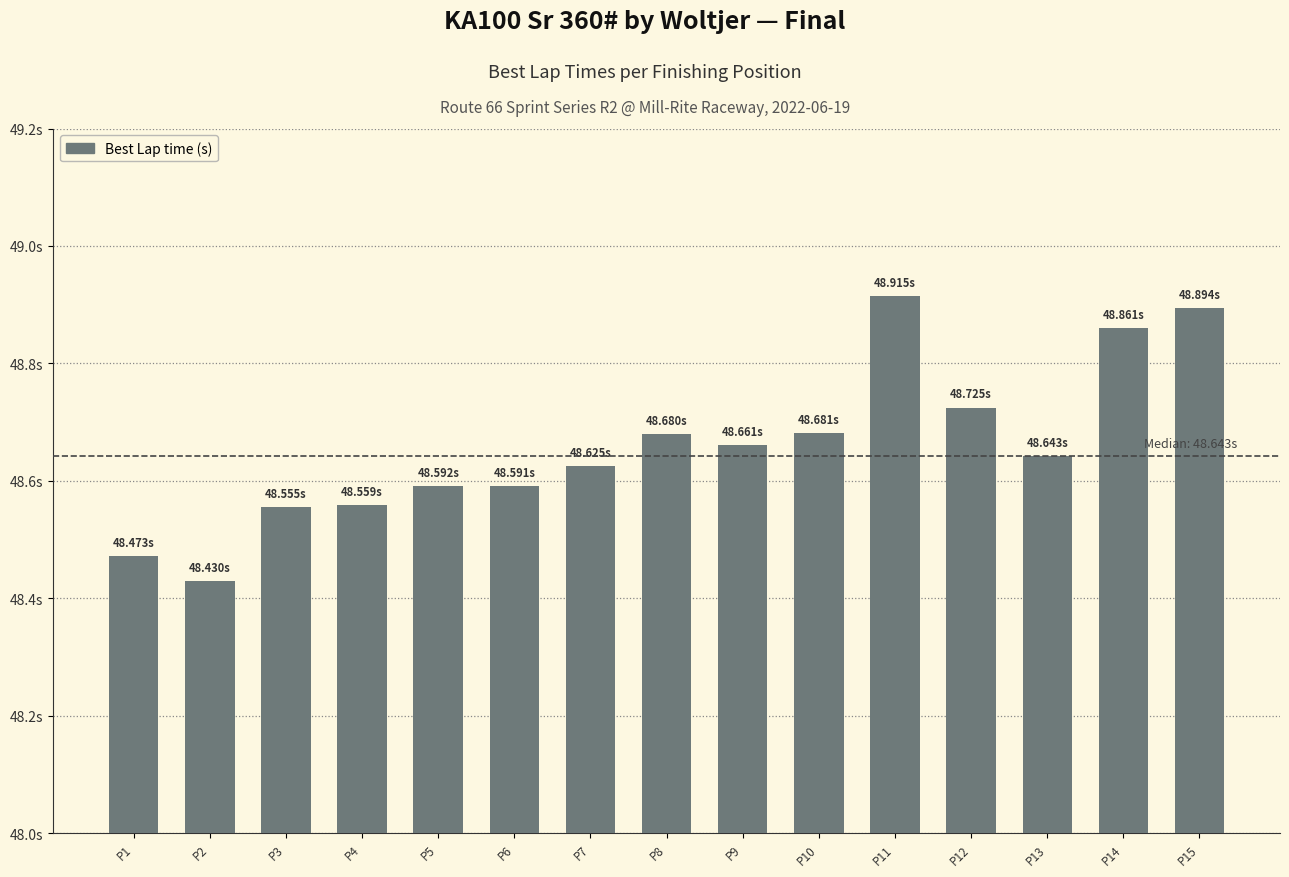

Reading right to left, what are all the values shown in this chart?

48.9	48.9	48.6	48.7	48.9	48.7	48.7	48.7	48.6	48.6	48.6	48.6	48.6	48.4	48.5